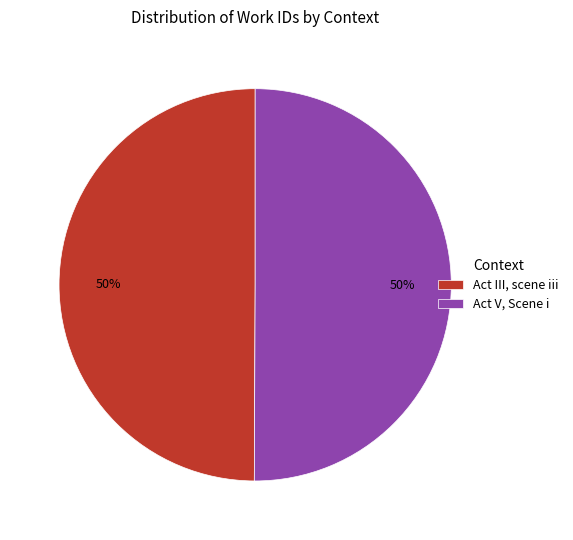

True or false: Act III, scene iii accounts for 50% of the total.

True